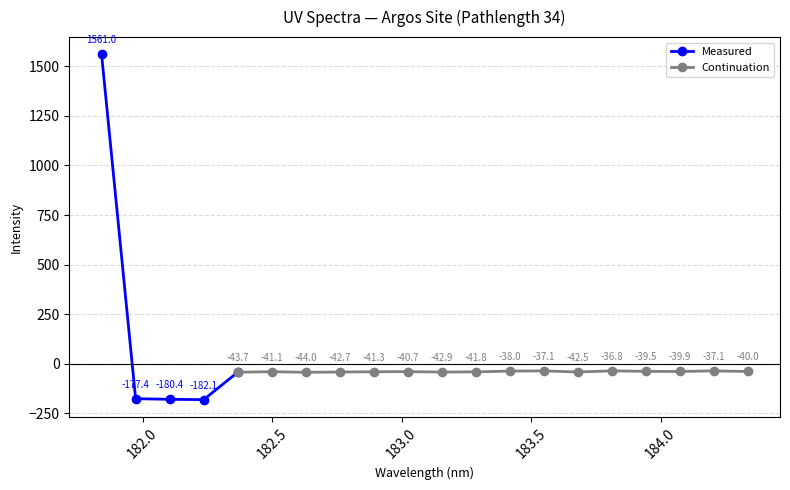

The value at 183.811206745 is -36.8. True or false?

True